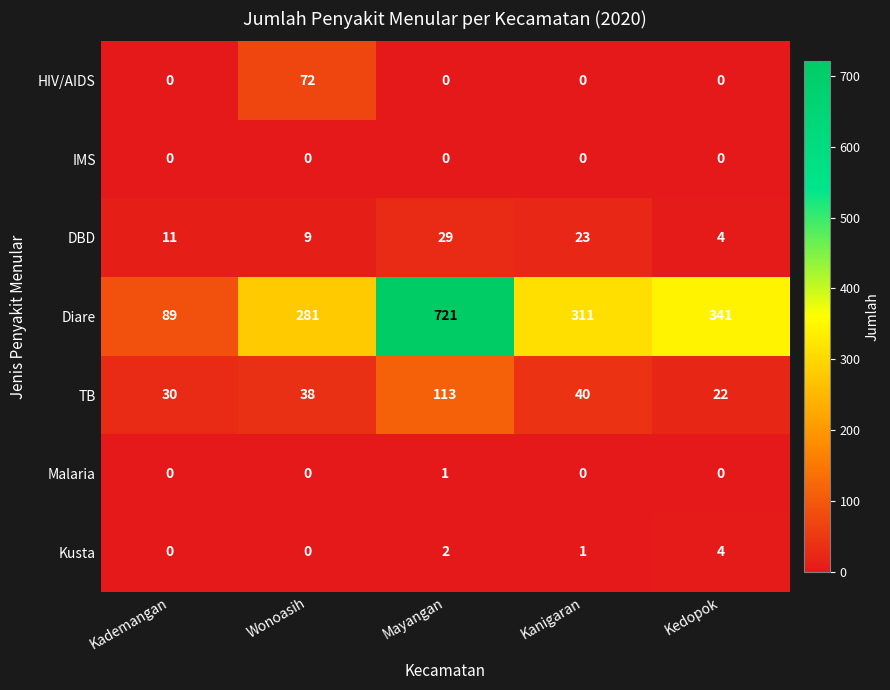

Which series has the largest total across all categories?

Diare